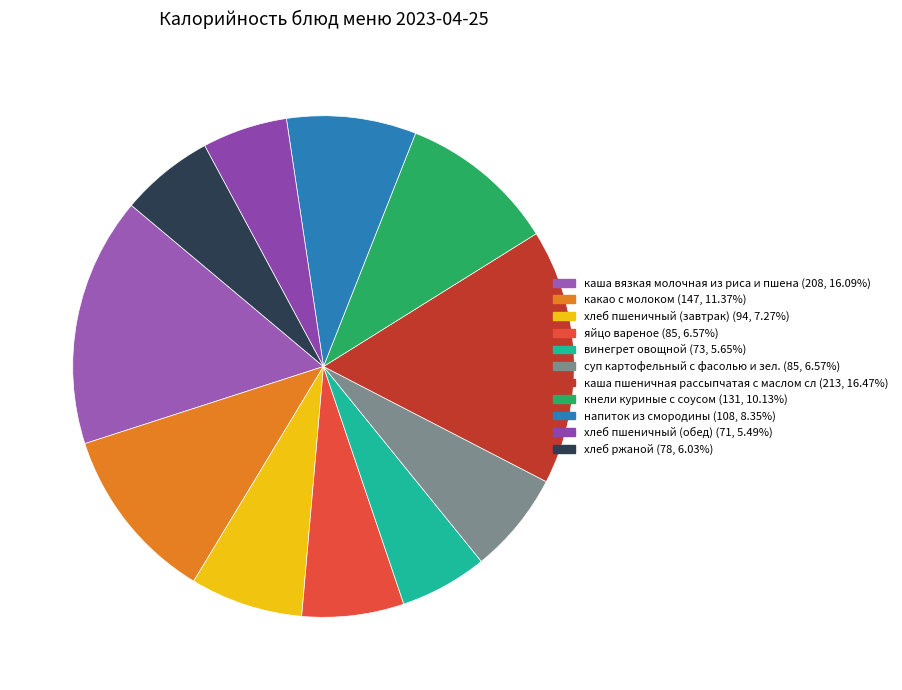

How many slices are in this pie chart?

11